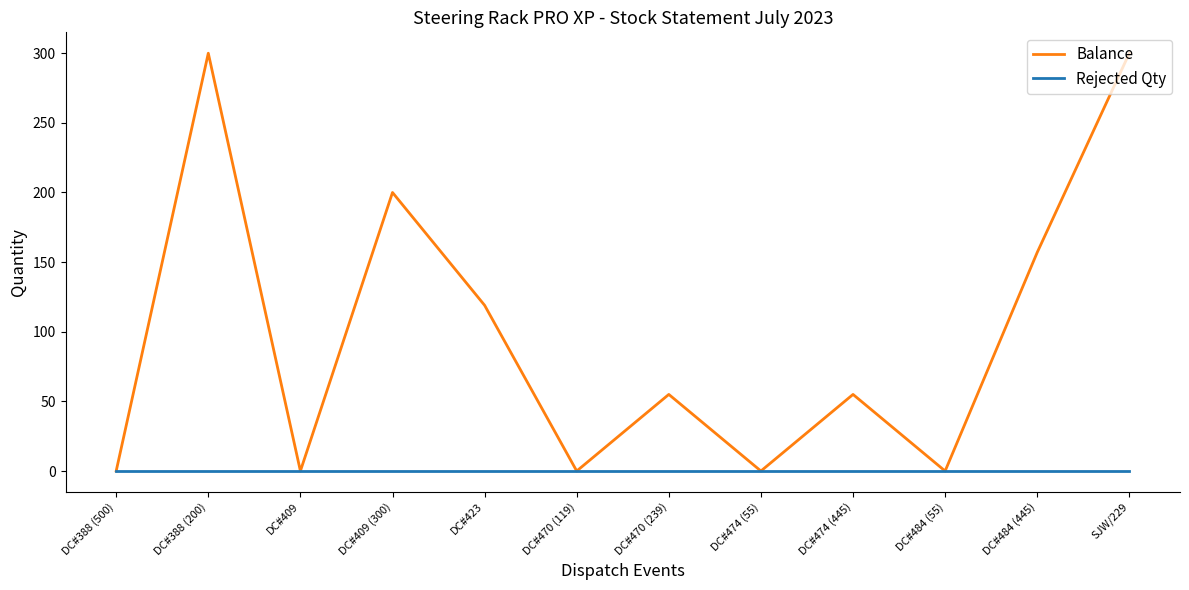

Rank the series by their maximum value, from highest to lowest.

Balance, Rejected Qty